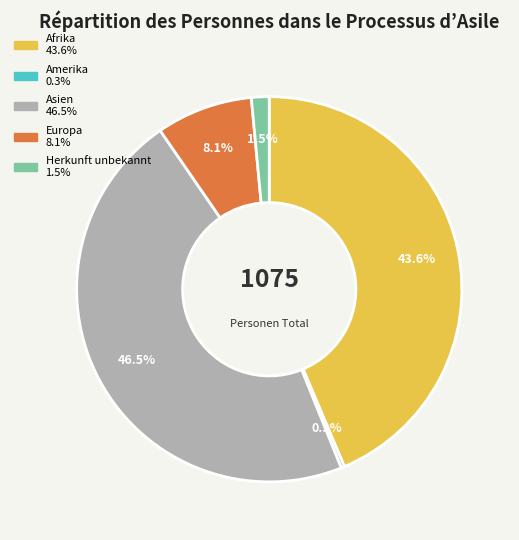

What is the total percentage of Amerika and Europa?

8.4%